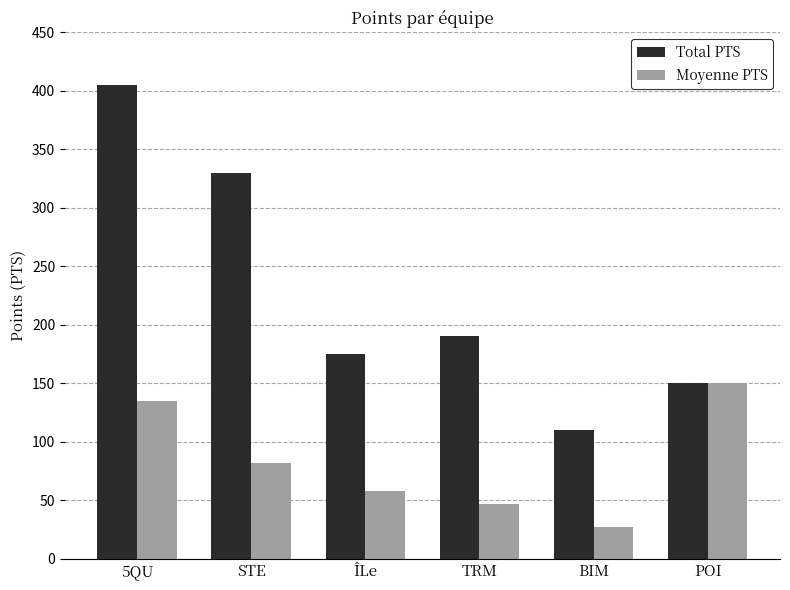

Reading left to right, extract all data points from this chart.

Total PTS: 5QU=405	STE=330	ÎLe=175	TRM=190	BIM=110	POI=150
Moyenne PTS: 5QU=135	STE=82	ÎLe=58	TRM=47	BIM=27	POI=150